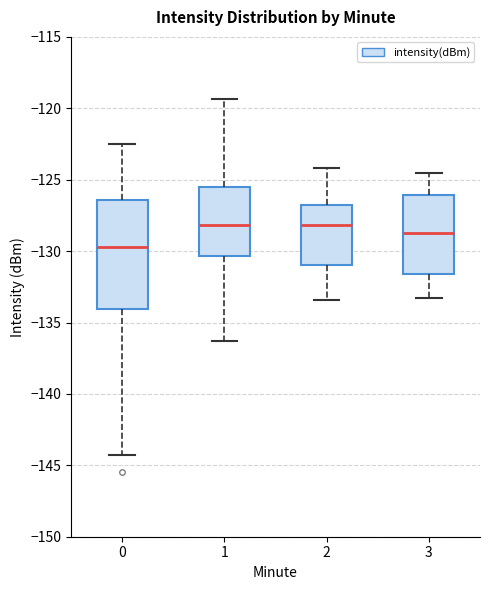

Reading left to right, transcribe this box plot: for each box, give where its median line is, the range the box spans, and where its two whiskers end, as read against the y-axis. The values are not printed on the chart, so give them approximately, as read against the axis.

0: median -129.5, box -134.0 to -126.5, whiskers -144.5 to -122.5
1: median -128.0, box -130.5 to -125.5, whiskers -136.5 to -119.5
2: median -128.0, box -131.0 to -126.5, whiskers -133.5 to -124.0
3: median -128.5, box -131.5 to -126.0, whiskers -133.5 to -124.5